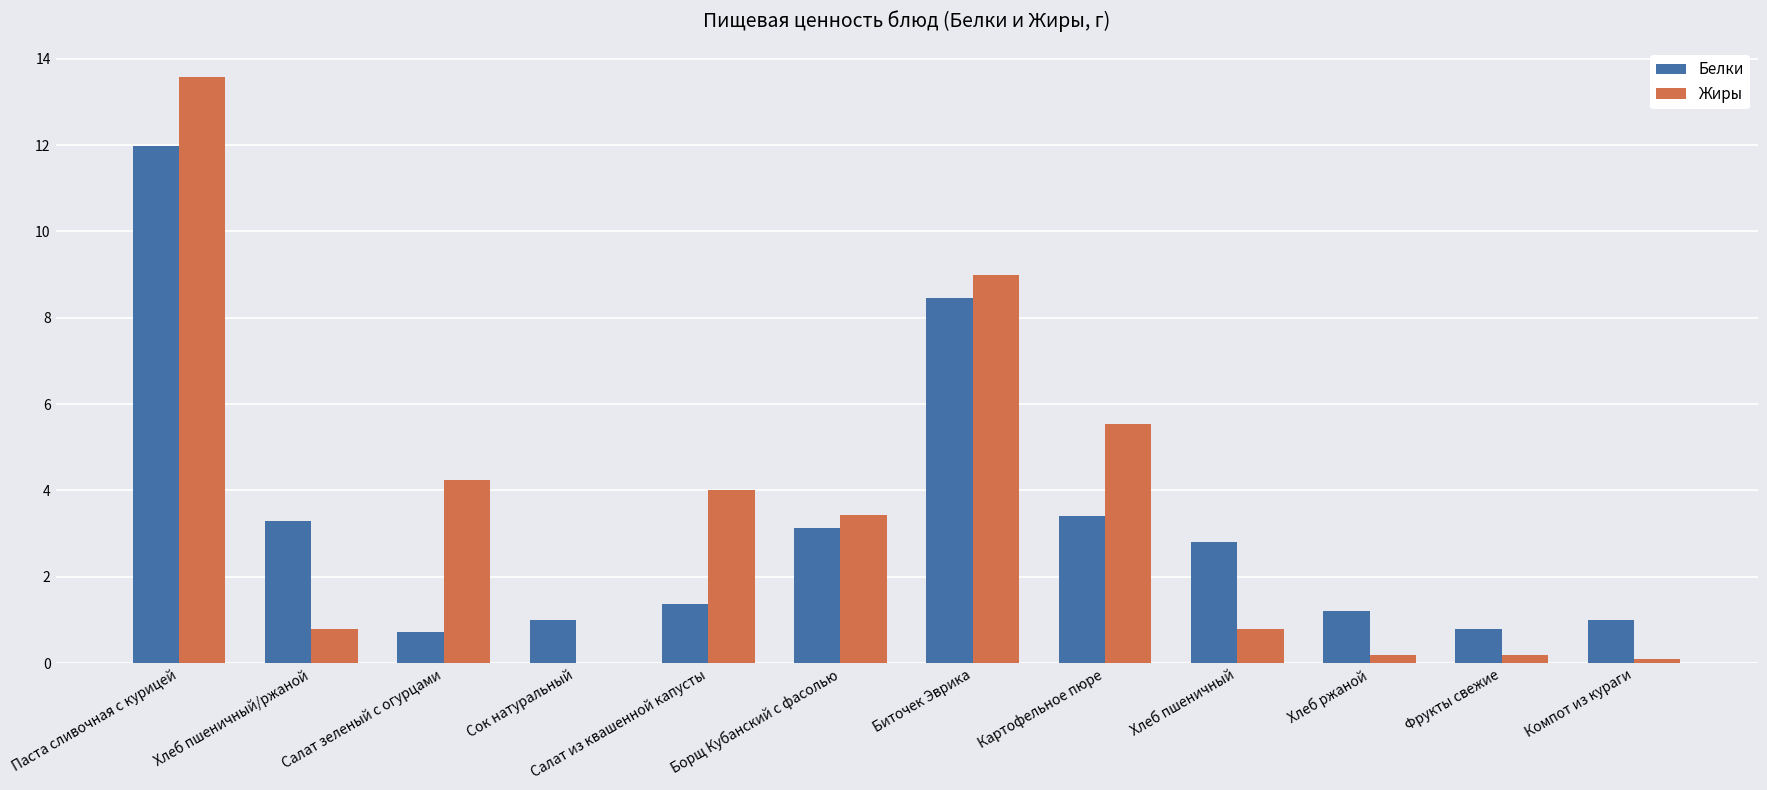

What value does the Белки series have at Хлеб пшеничный?

2.8